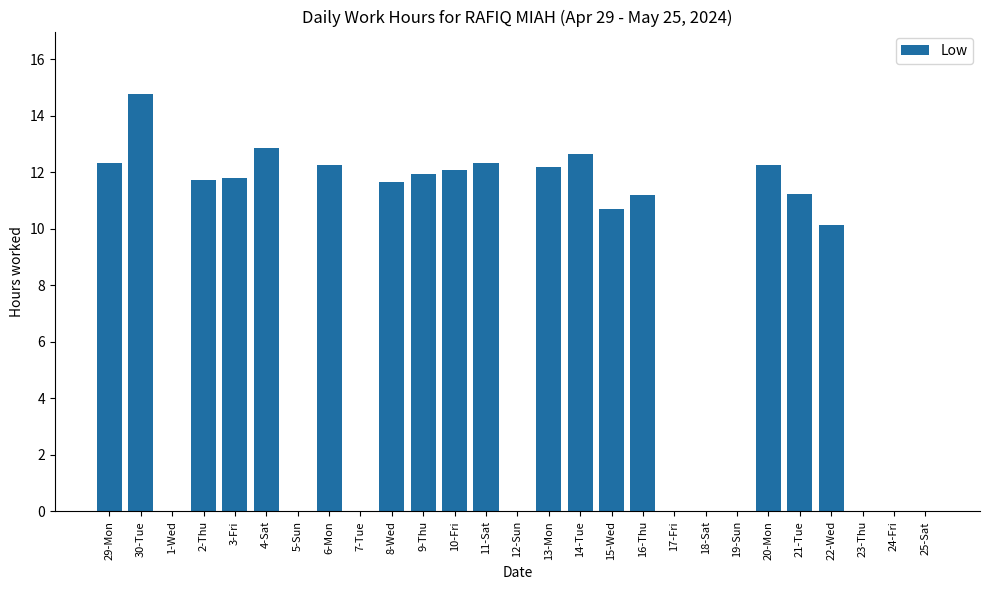

What is the sum of all values?

204.0